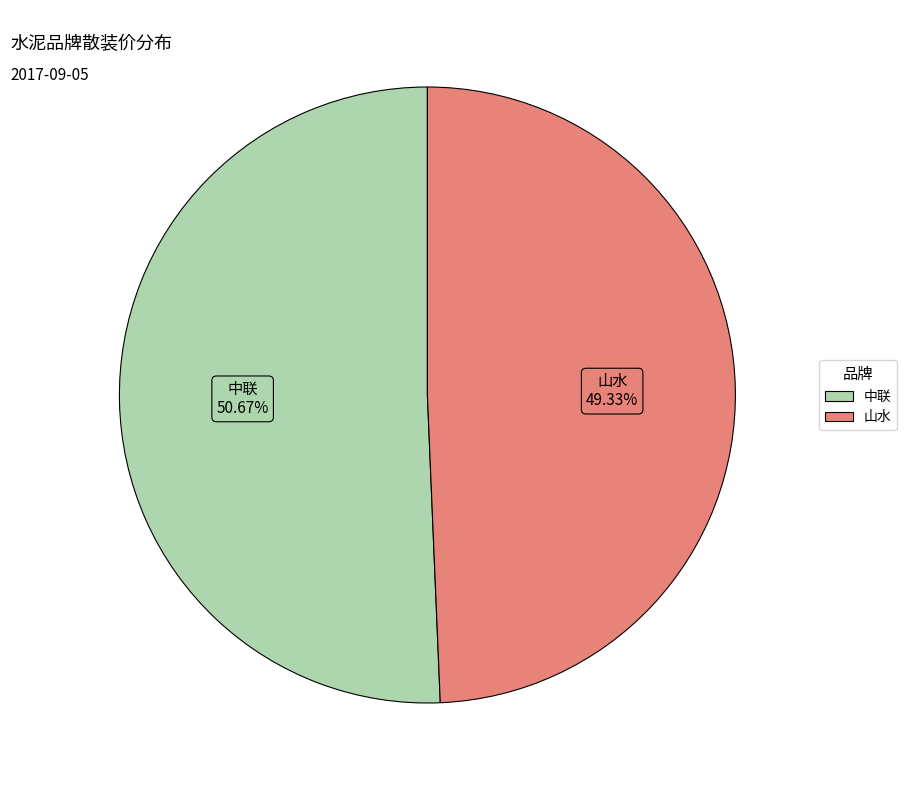

Count the number of slices in the pie.

2